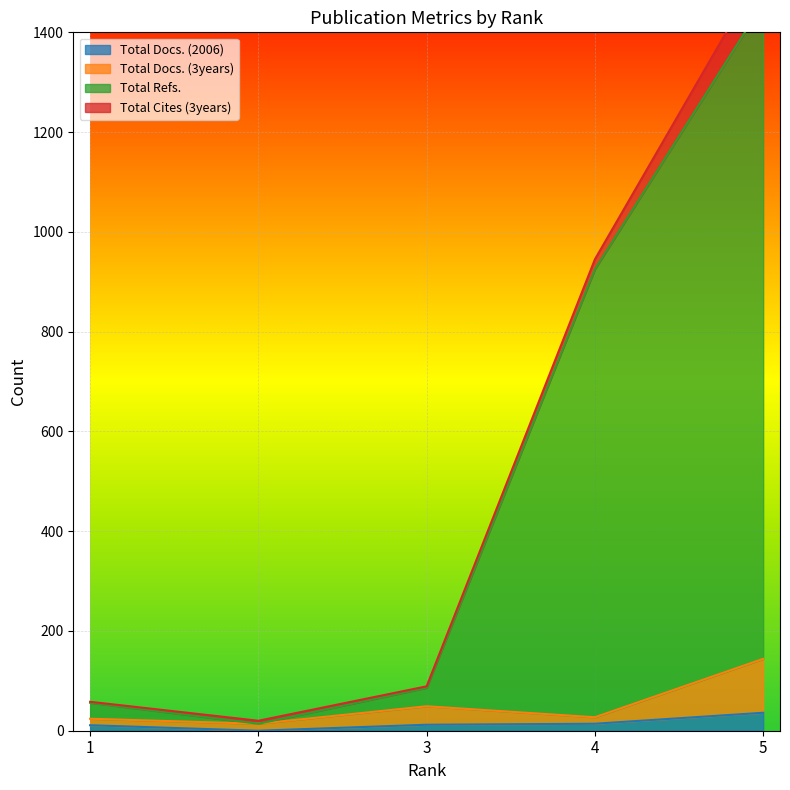

At how many categories does at least one series exceed 1148?

1